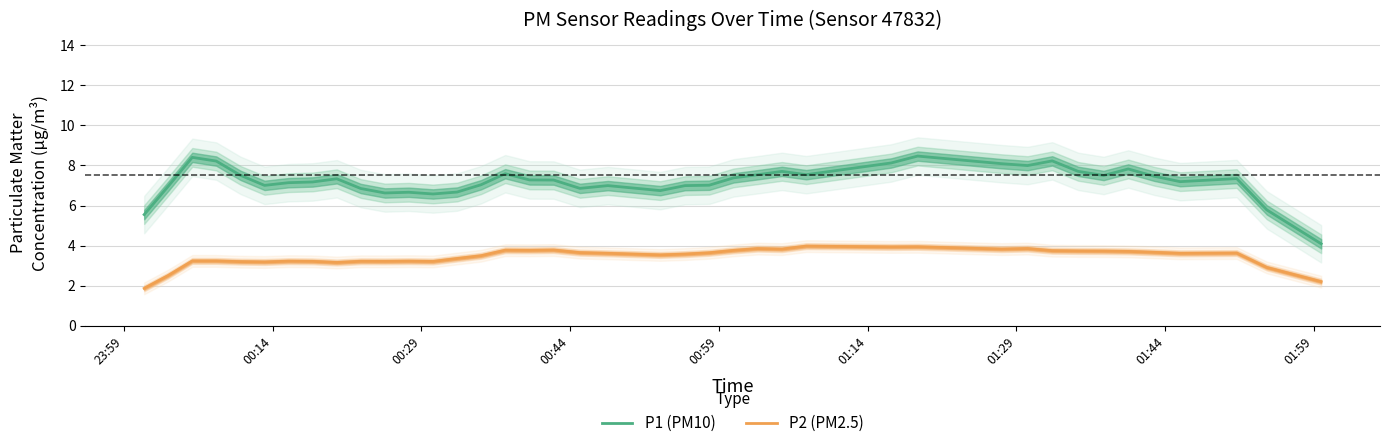

What is the lowest value of the P1 (PM10) series?

4.1